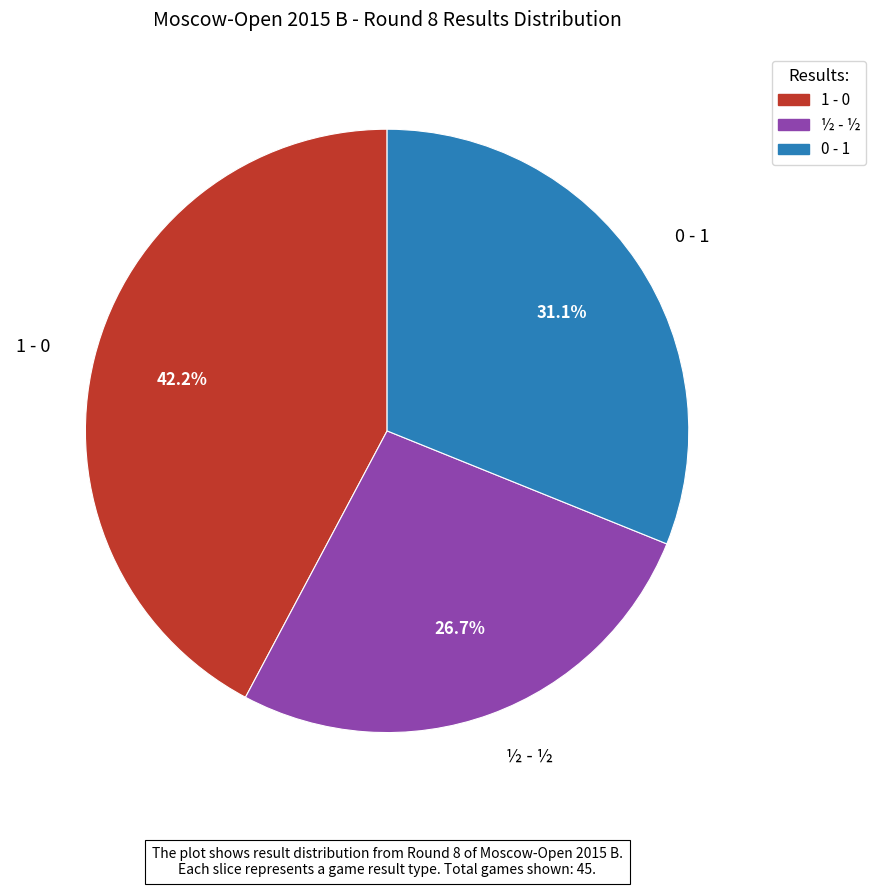

Which category has the smallest portion of the pie?

½ - ½